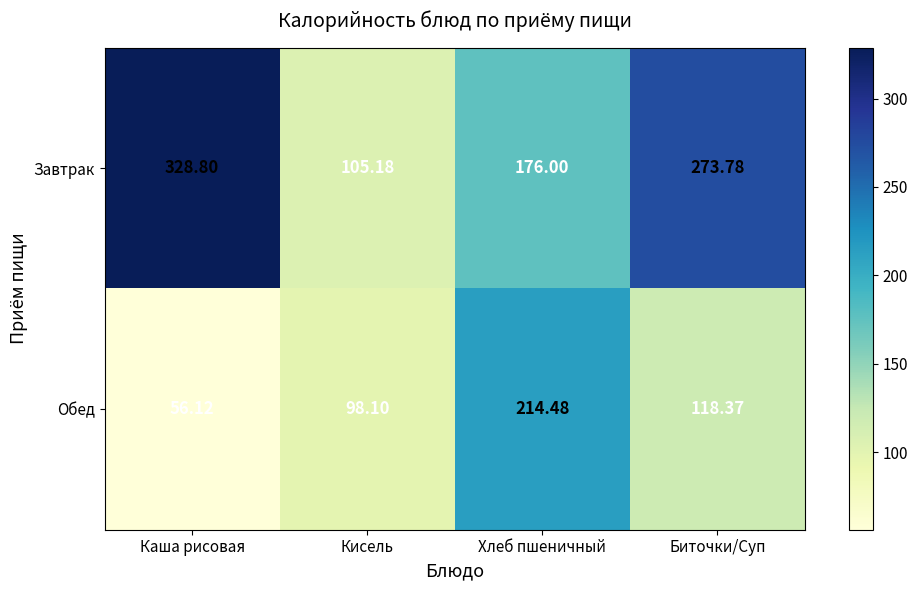

Which series changed the most between Кисель and Биточки/Суп?

Завтрак